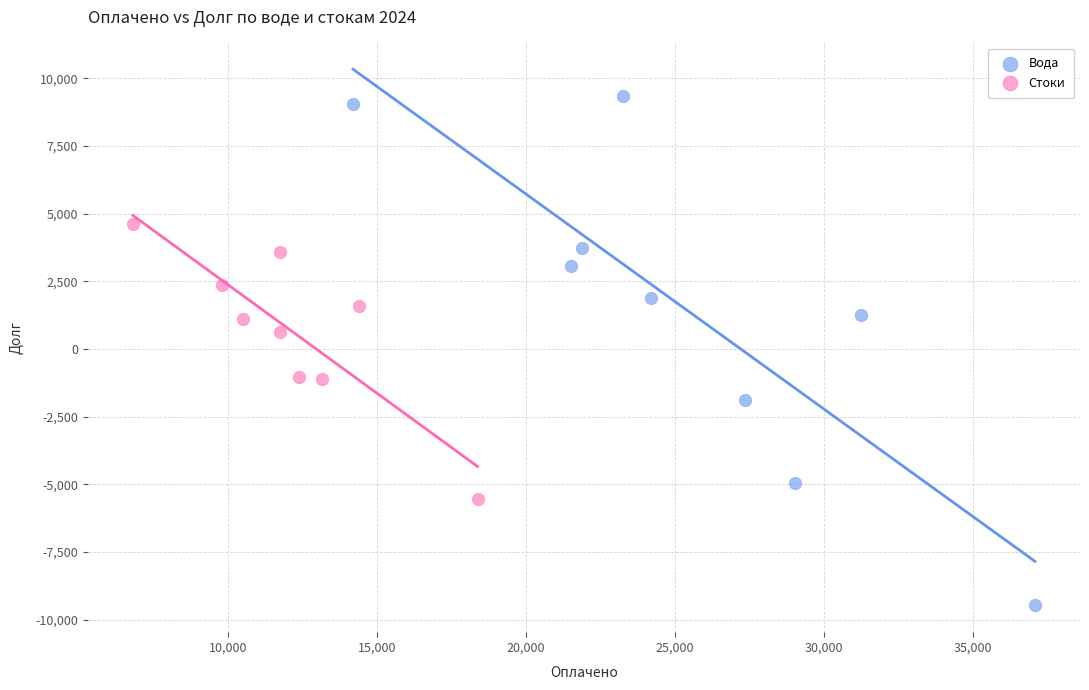

Which series contains the lowest Y value?

Вода